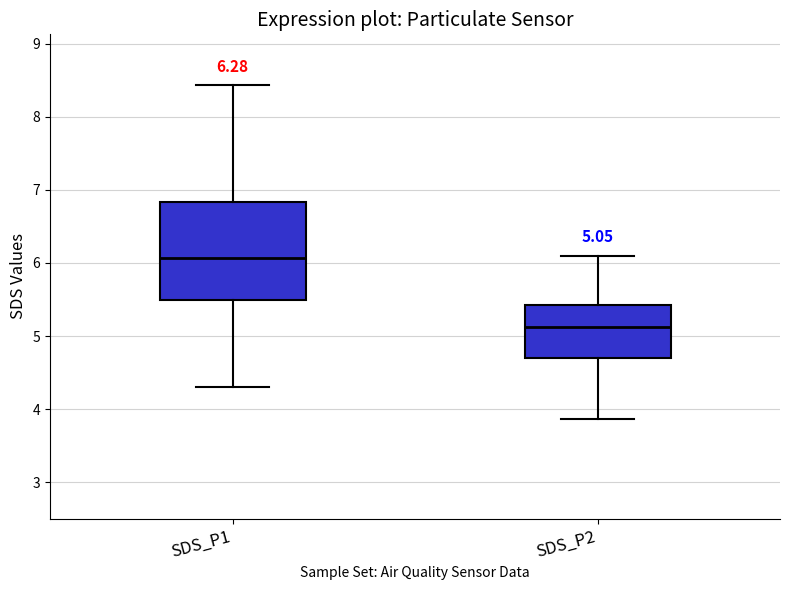

Which box is the tallest, from its lower edge to its upper edge?

SDS_P1